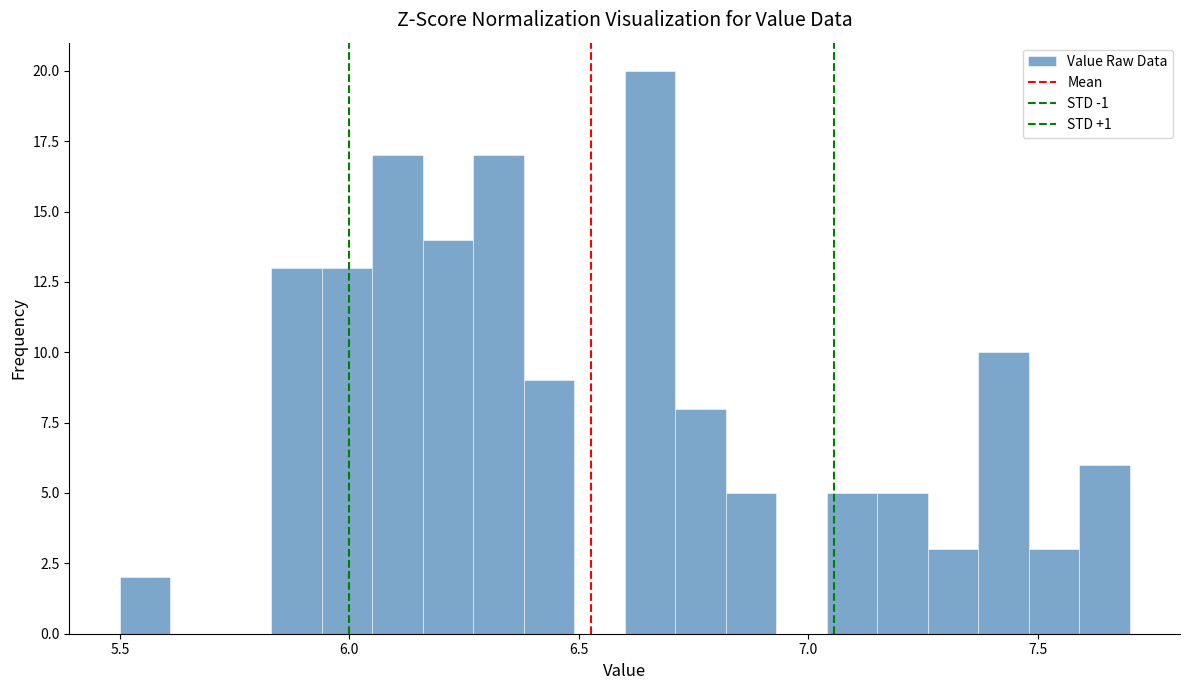

Around what value on the x-axis is the tallest bar? Give the approximate position of its centre, as read against the axis.

6.65